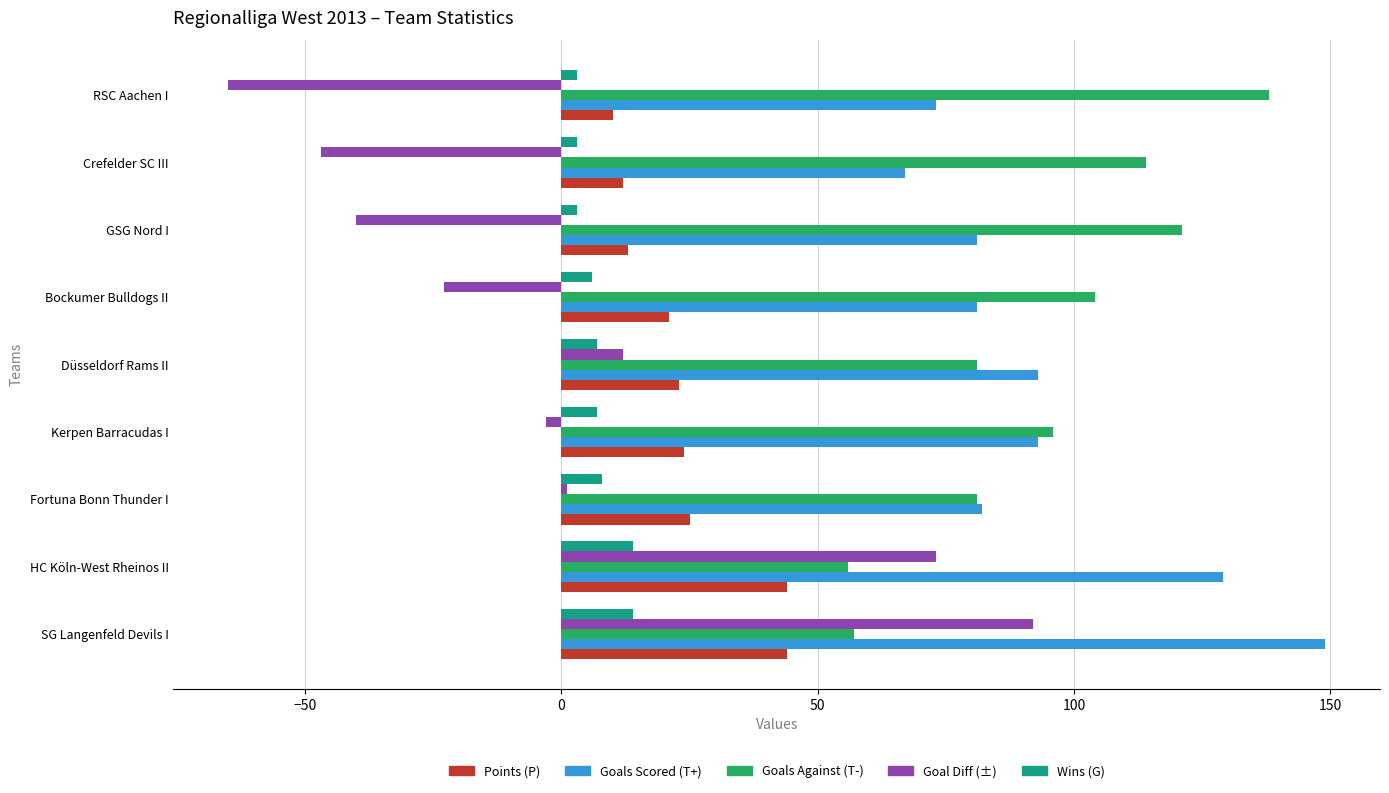

What is the difference between the highest and lowest values at Düsseldorf Rams II?

86